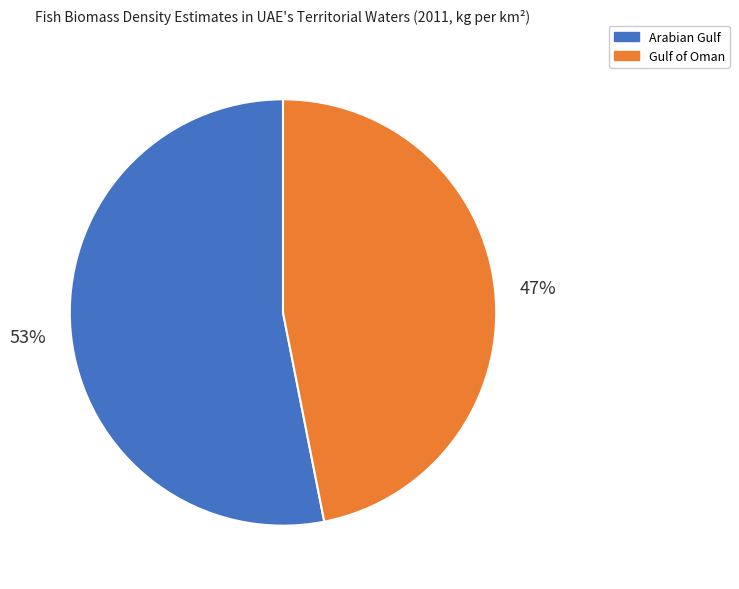

Does Gulf of Oman represent more than half of the total?

No